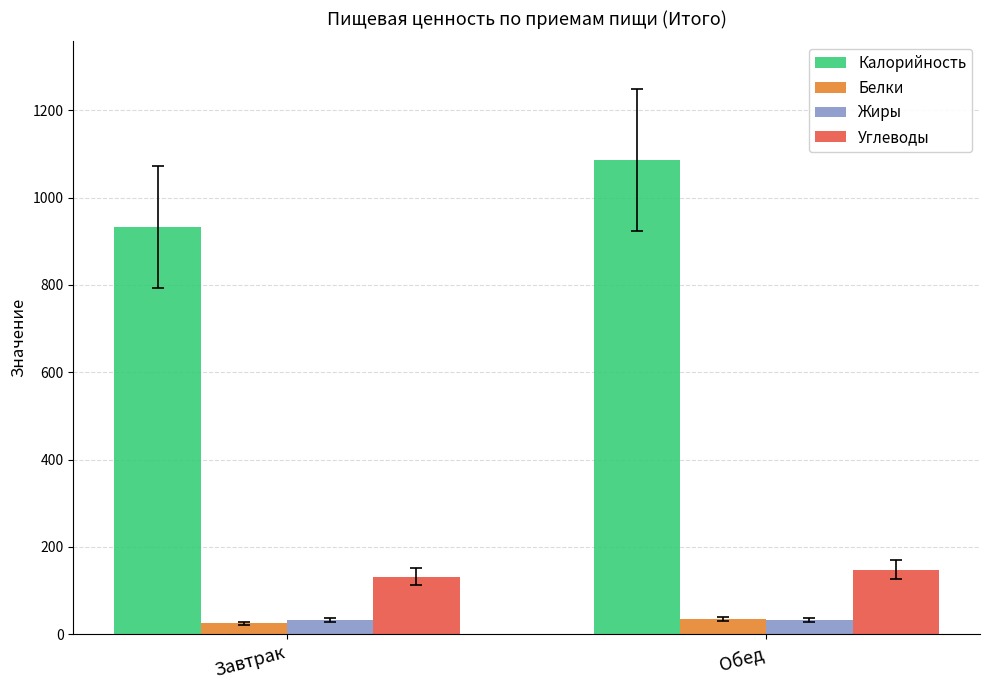

Rank the categories by Калорийность value from highest to lowest.

Обед, Завтрак